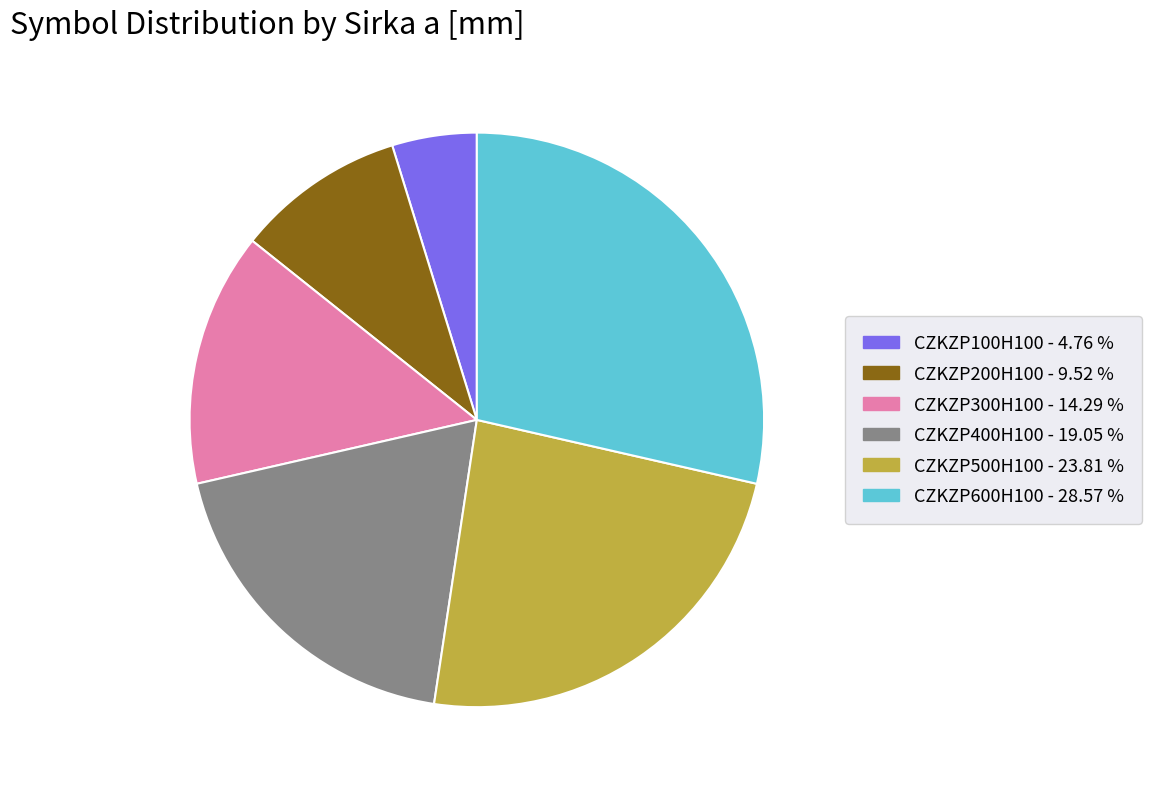

What is the ratio of the value at CZKZP400H100 to the value at CZKZP200H100?

2.0